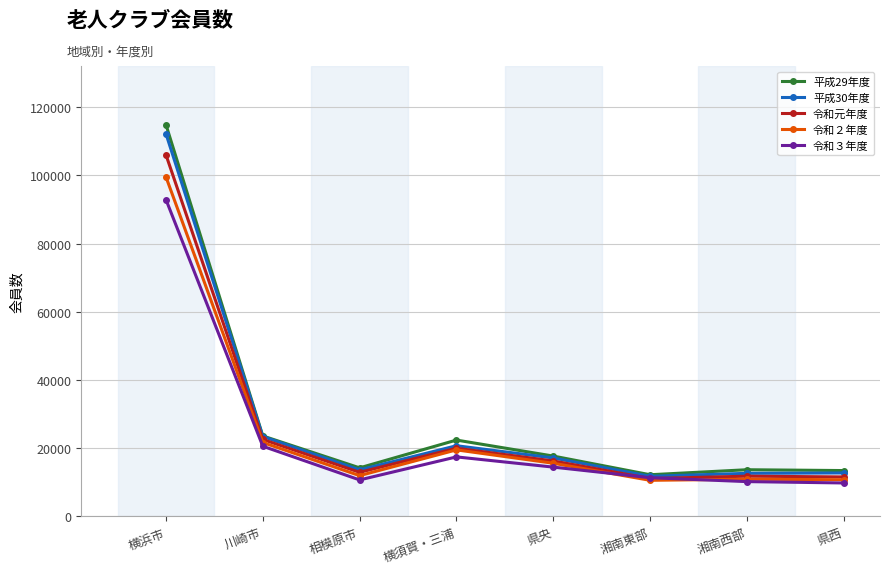

At which label does 平成29年度 first exceed 17710?

横浜市